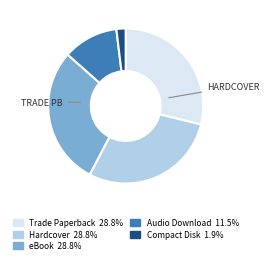

Is there any slice that represents more than half of the pie?

No